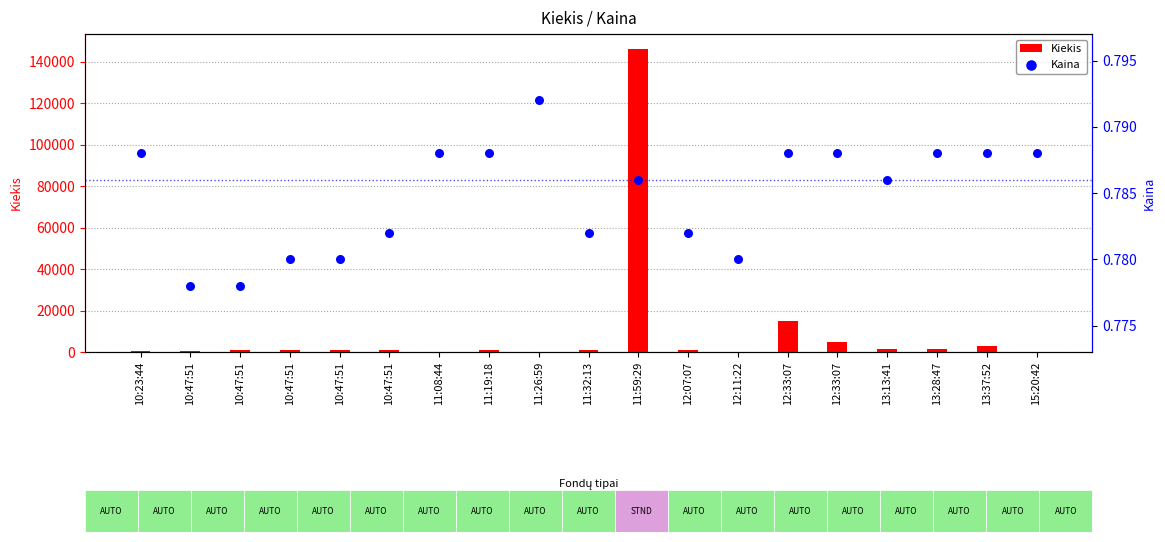

At how many categories does at least one series exceed 86970?

1